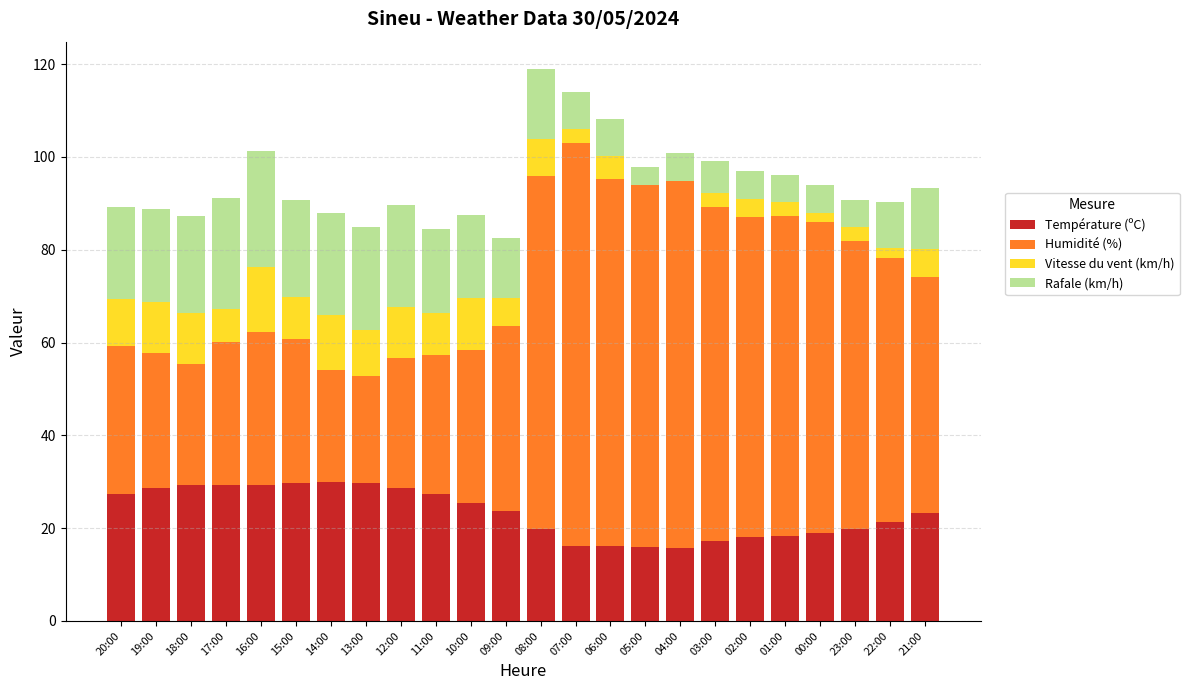

What is the highest value of the Température (ºC) series?

30.0